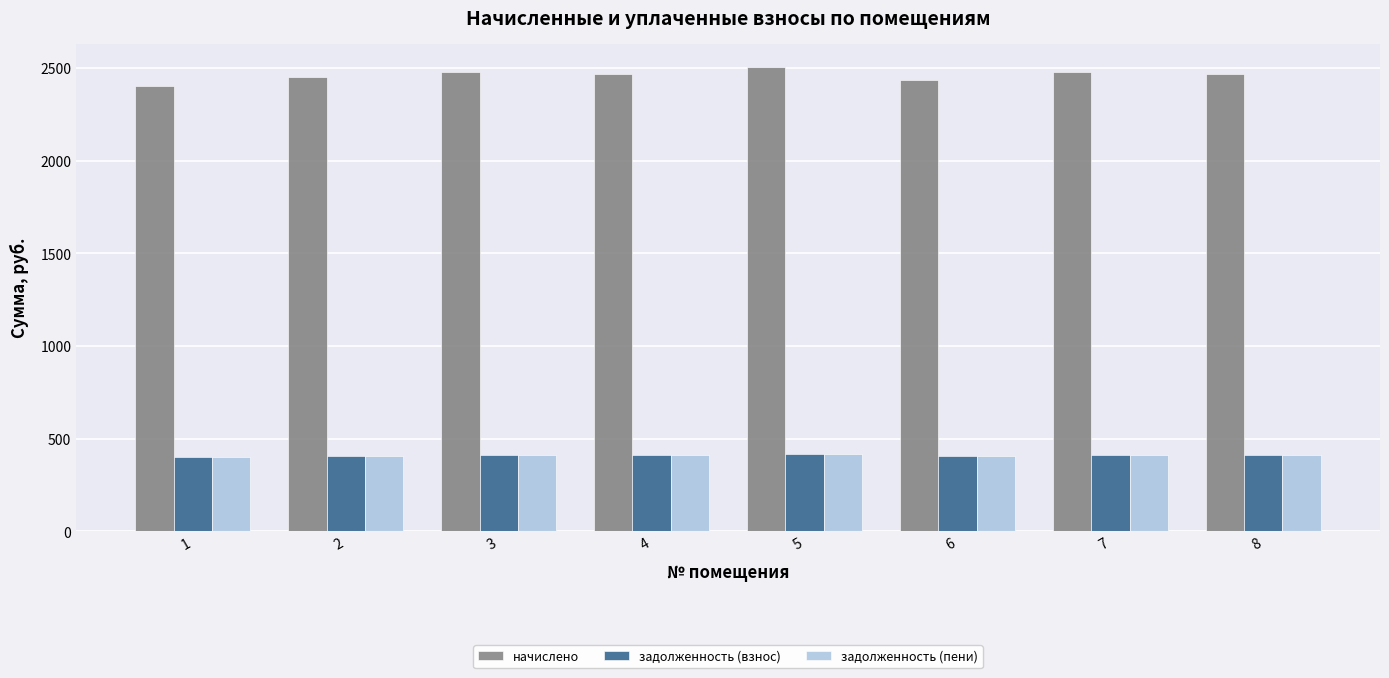

What is the value of the задолженность (пени) bar at the 7th from the left?

413.5